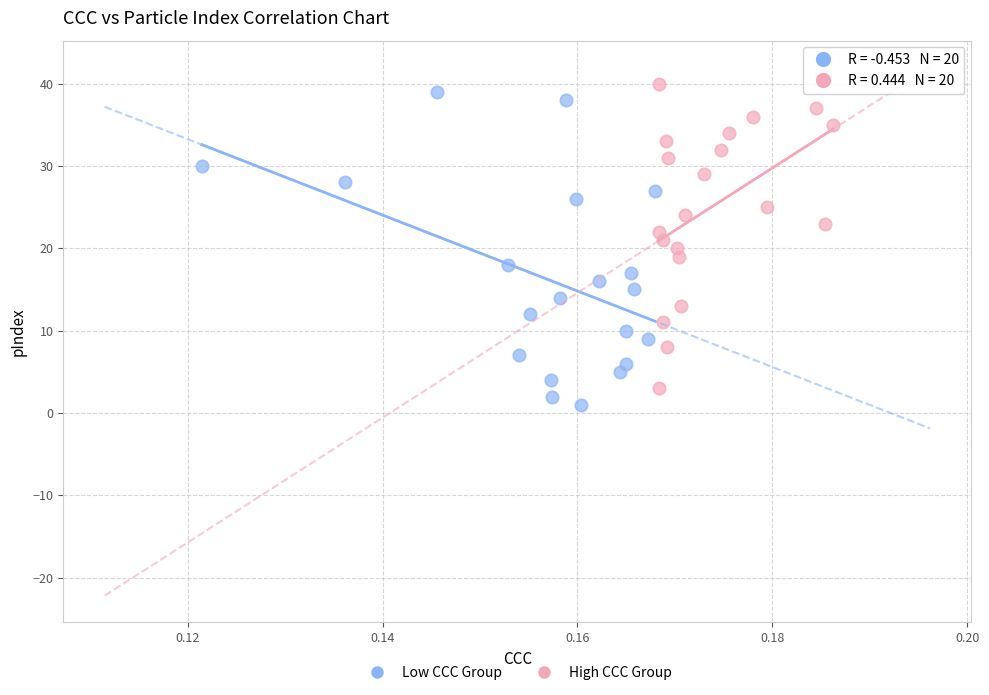

Which series has the widest spread of Y values?

Low CCC Group